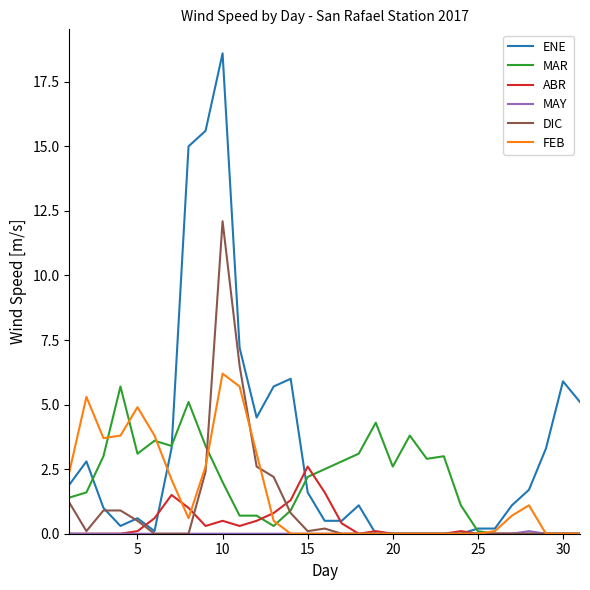

Which series has the largest range (max minus min)?

ENE